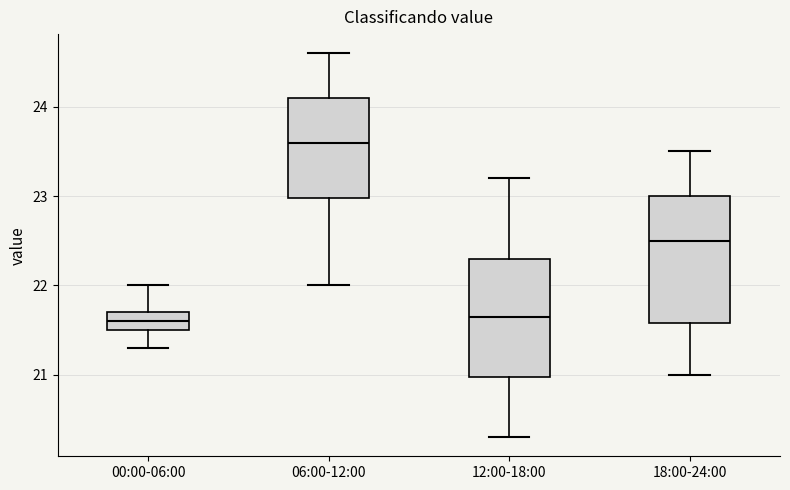

Reading left to right, transcribe this box plot: for each box, give where its median line is, the range the box spans, and where its two whiskers end, as read against the y-axis. The values are not printed on the chart, so give them approximately, as read against the axis.

00:00-06:00: median 21.6, box 21.5 to 21.7, whiskers 21.3 to 22.0
06:00-12:00: median 23.6, box 23.0 to 24.1, whiskers 22.0 to 24.6
12:00-18:00: median 21.7, box 21.0 to 22.3, whiskers 20.3 to 23.2
18:00-24:00: median 22.5, box 21.6 to 23.0, whiskers 21.0 to 23.5